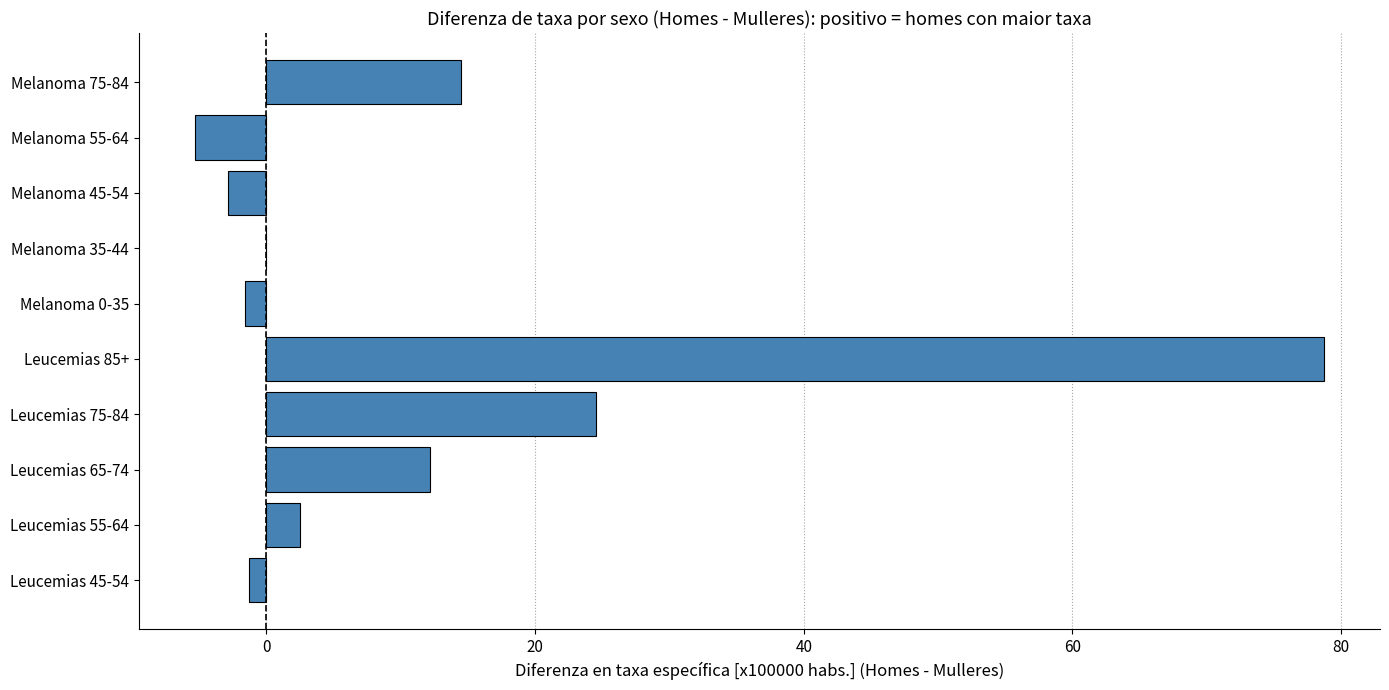

What is the sum of all values?

121.3